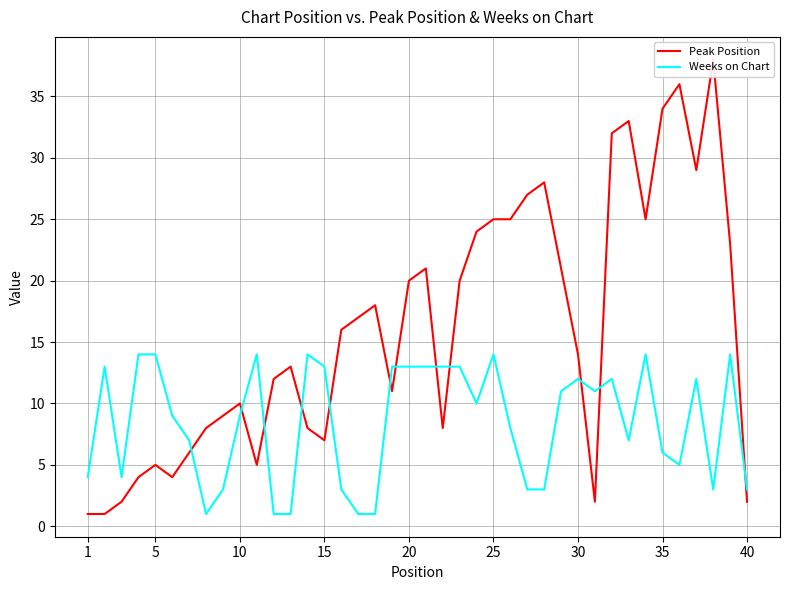

How many data points in Peak Position are less than 16?

20